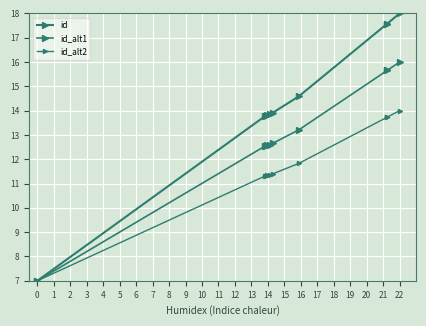

What are all the series names shown in the legend?

id, id_alt1, id_alt2